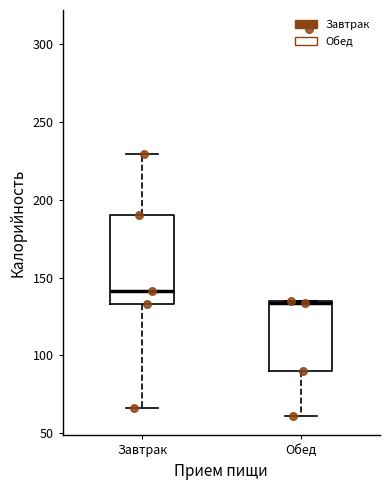

Reading left to right, transcribe this box plot: for each box, give where its median line is, the range the box spans, and where its two whiskers end, as read against the y-axis. The values are not printed on the chart, so give them approximately, as read against the axis.

Завтрак: median 140, box 135 to 190, whiskers 65 to 230
Обед: median 135, box 90 to 135, whiskers 60 to 135